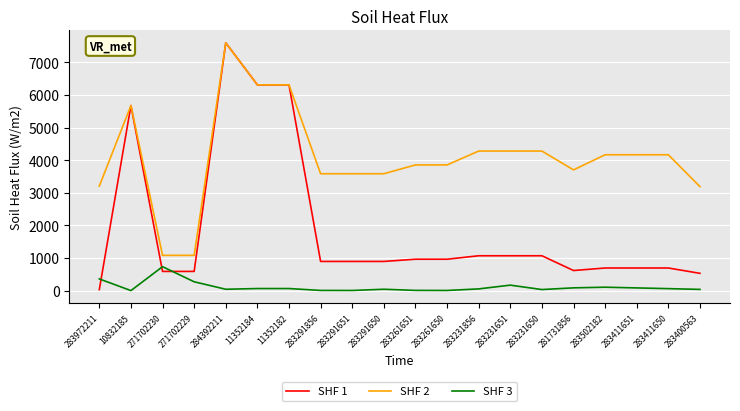

What is the maximum value shown in the chart?

7596.5